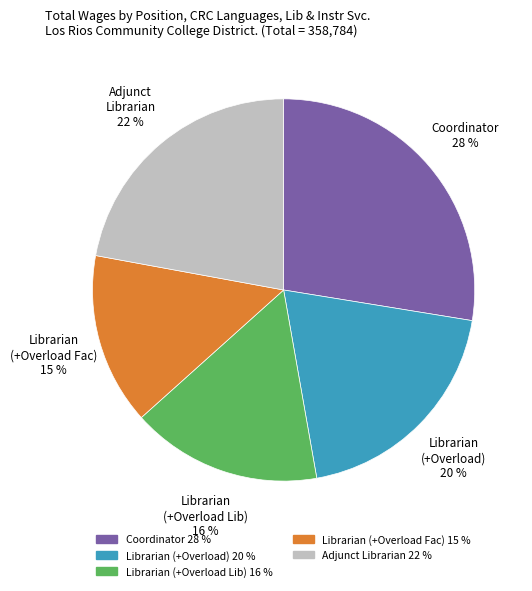

Is there any slice that represents more than half of the pie?

No